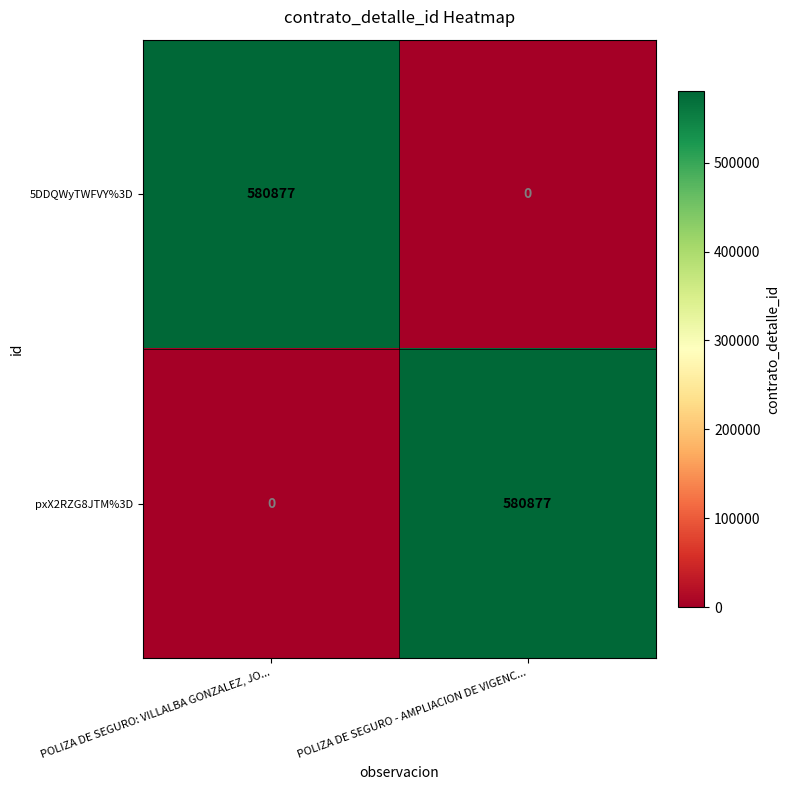

What is the greatest value displayed?

580877